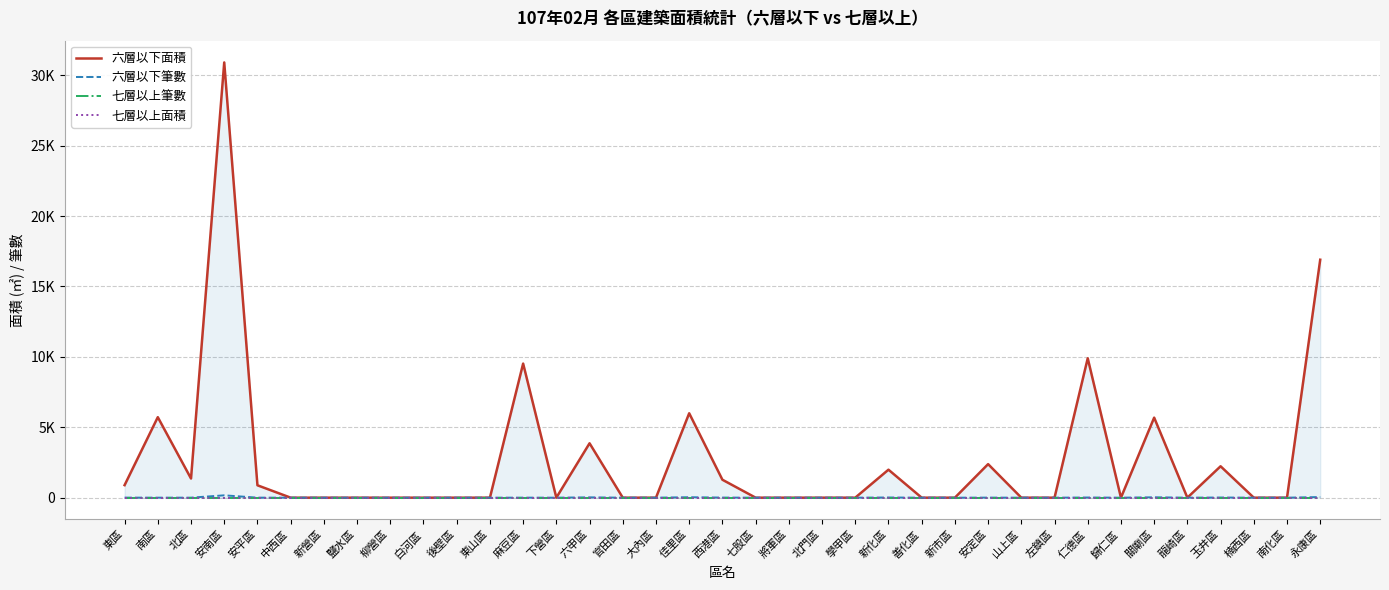

The value of 六層以下面積 at 七股區 is 12430.9. True or false?

False